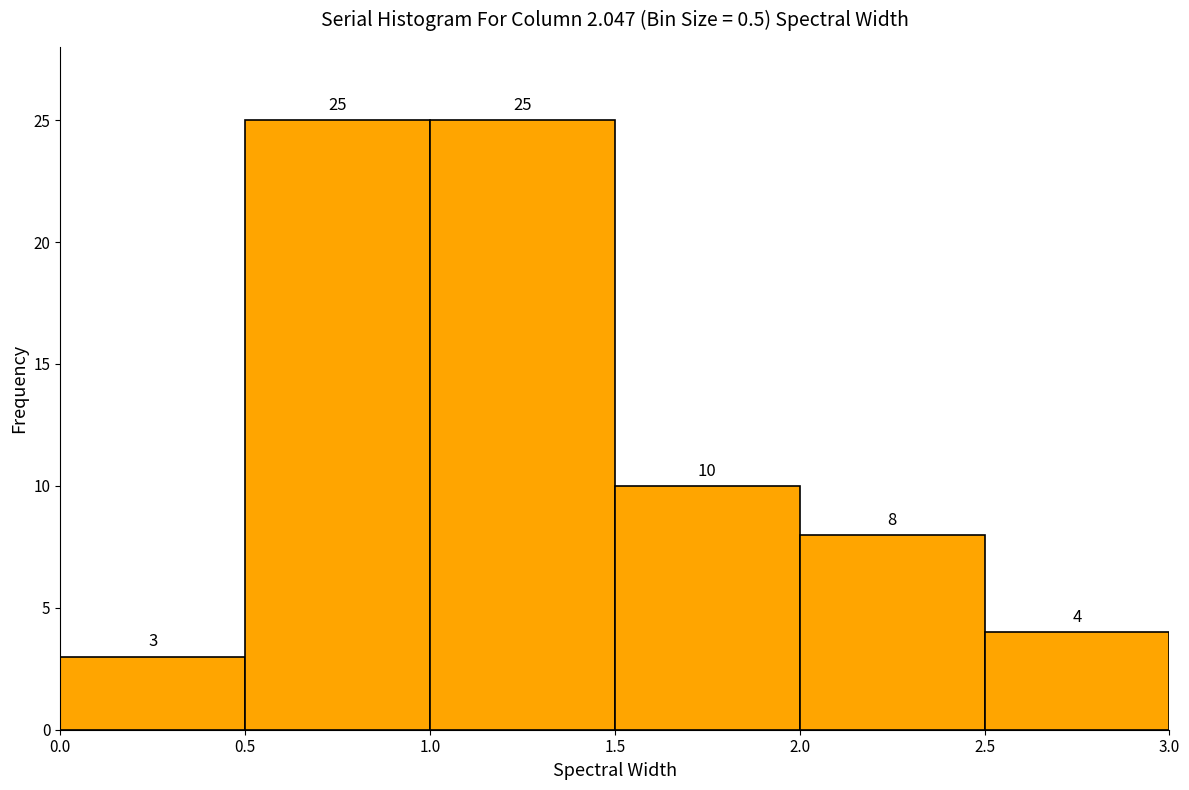

Reading left to right, transcribe this chart: for each bar, give the range it covers on the x-axis and its height.

0.0 to 0.5: 3
0.5 to 1.0: 25
1.0 to 1.5: 25
1.5 to 2.0: 10
2.0 to 2.5: 8
2.5 to 3.0: 4